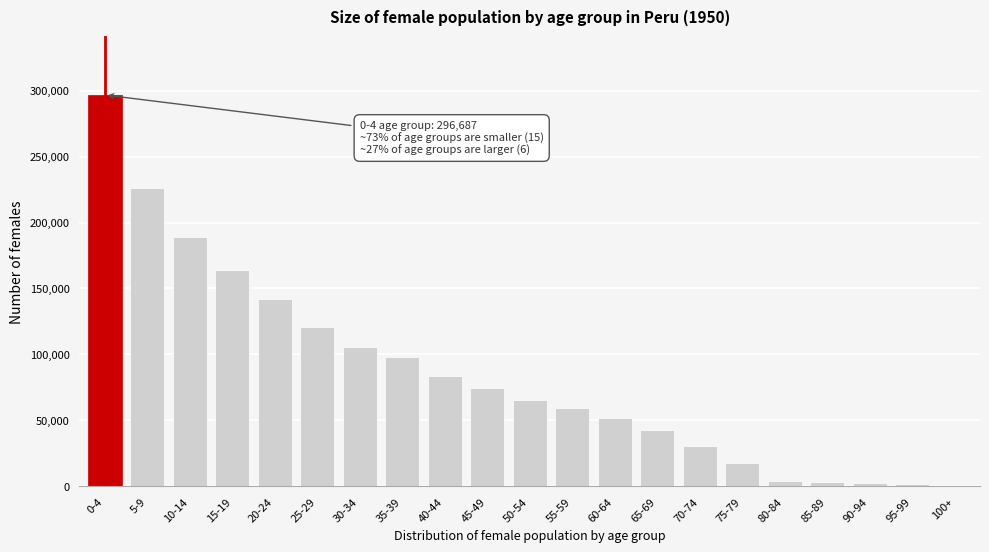

The value at 30-34 is 105316. True or false?

True